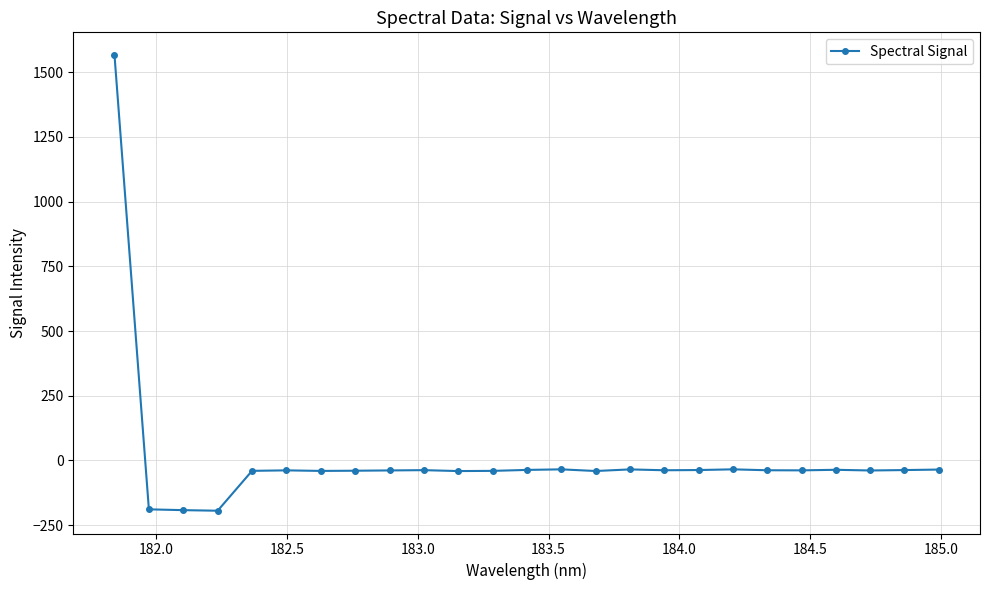

What is the maximum value shown in the chart?

1566.3